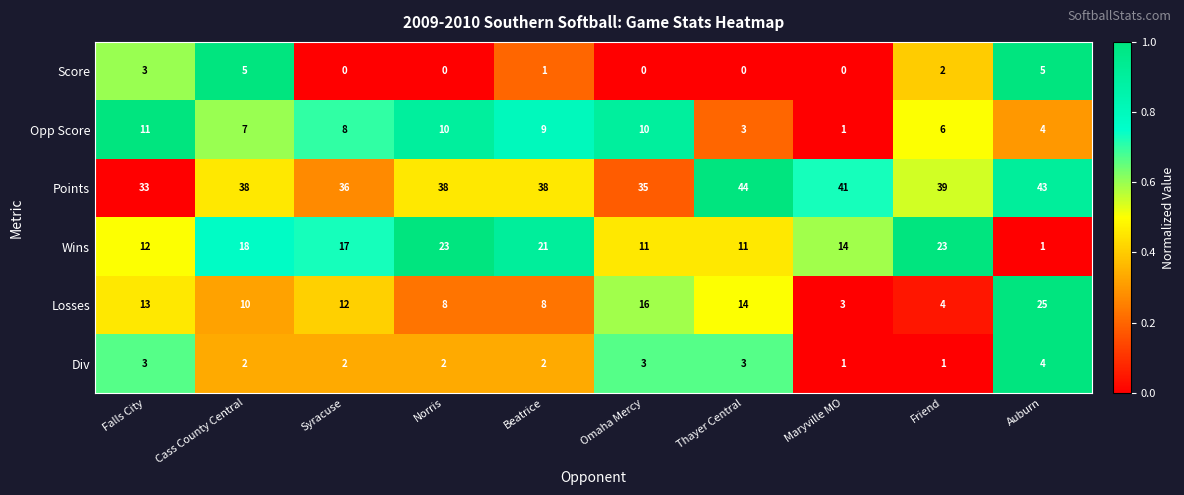

What is the total value across all series at Friend?

75